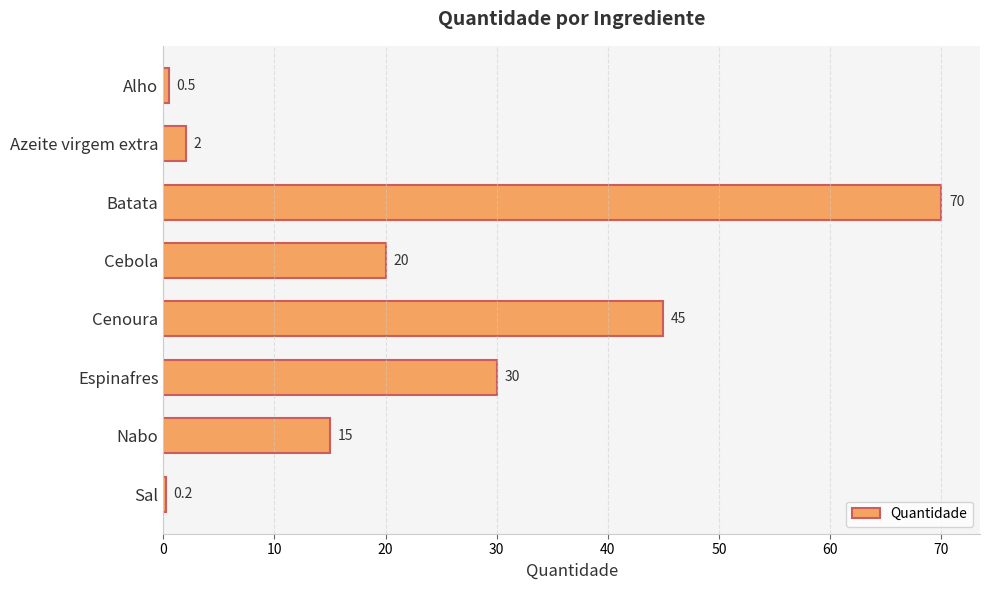

Count the number of categories in the chart.

8